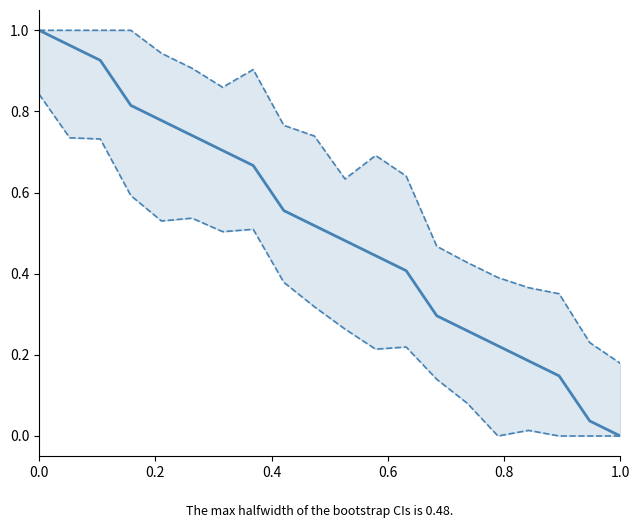

The Lower bound series shows 0.9 at 0.6. True or false?

False